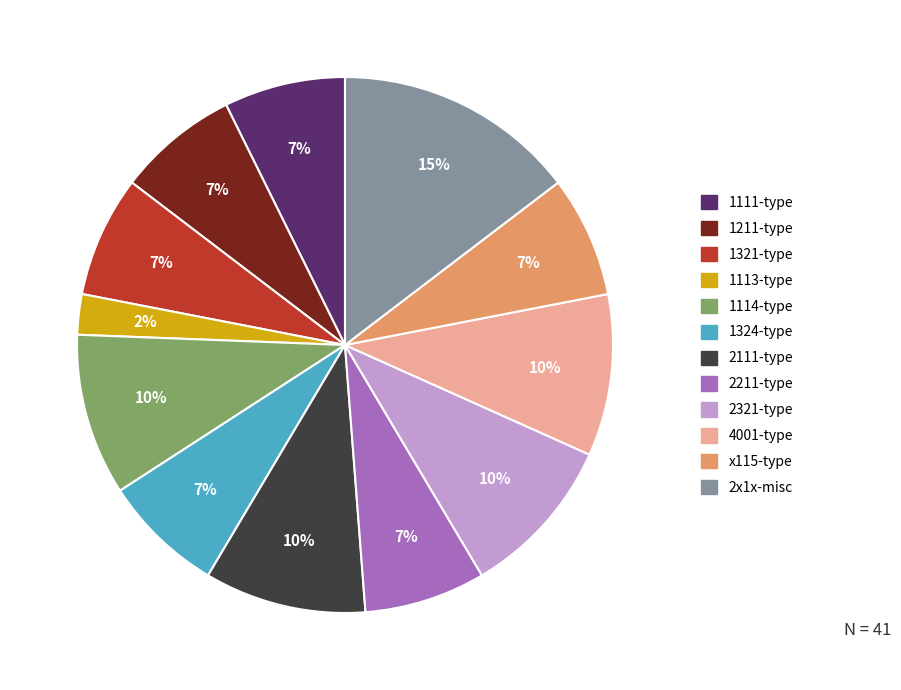

Count the number of slices in the pie.

12